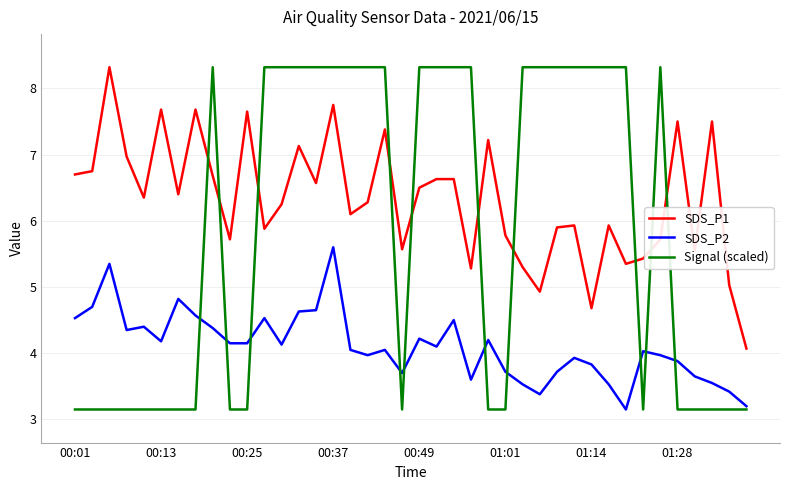

What is the lowest value of the SDS_P1 series?

4.1